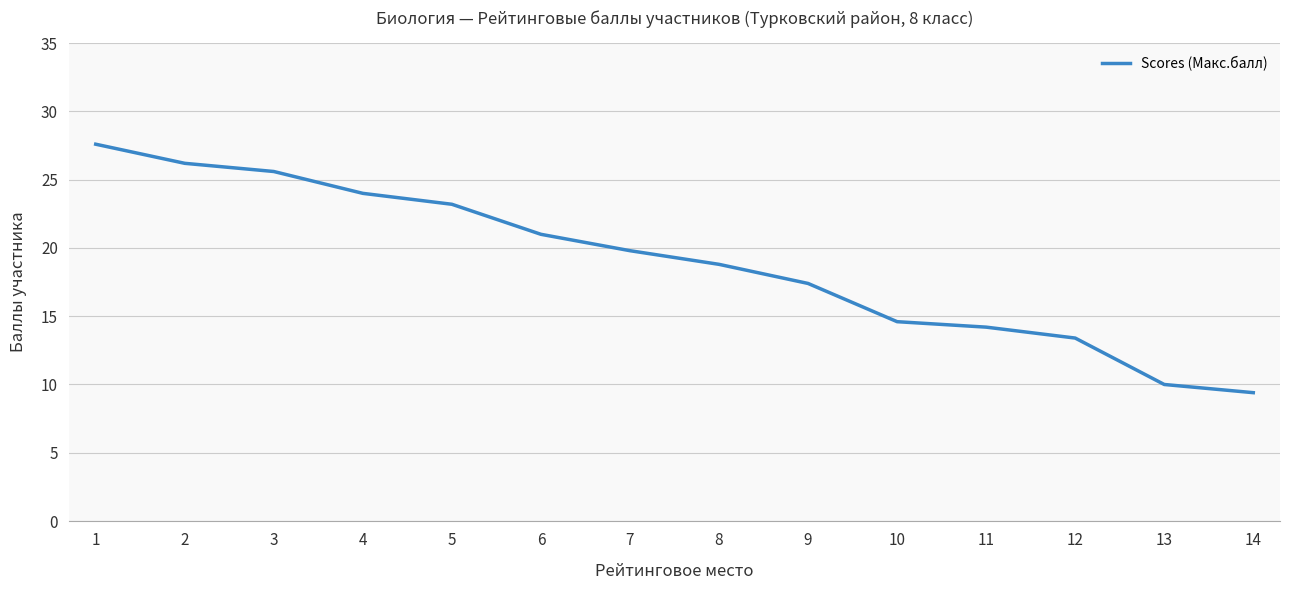

The value at 10 is 14.6. True or false?

True